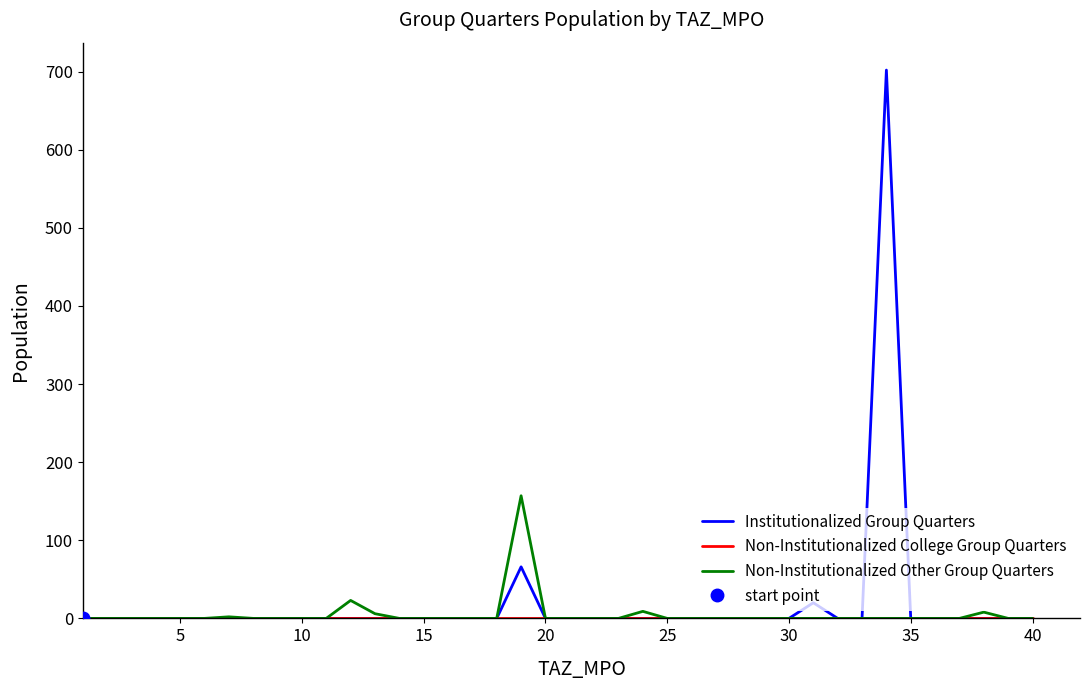

How many lines are shown in the chart?

3